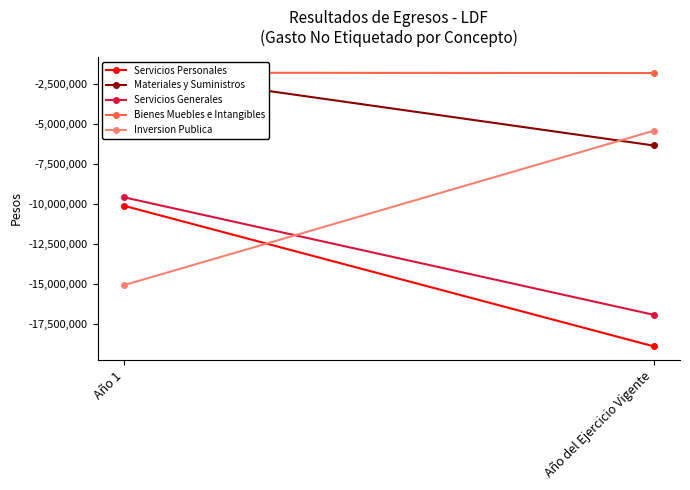

What is the sum of all Materiales y Suministros values?

-7988507.8